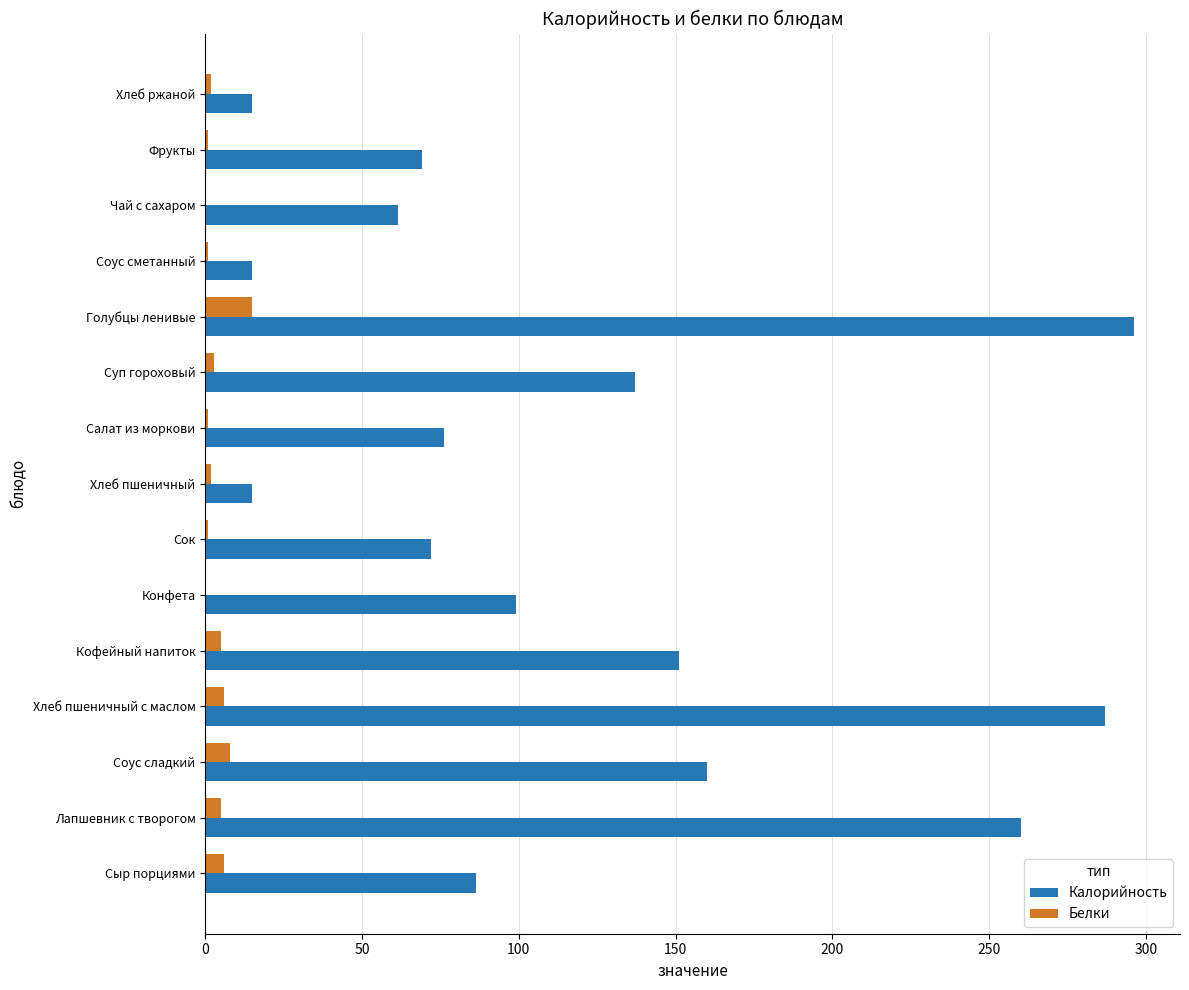

At which label does Калорийность reach its peak?

Голубцы ленивые